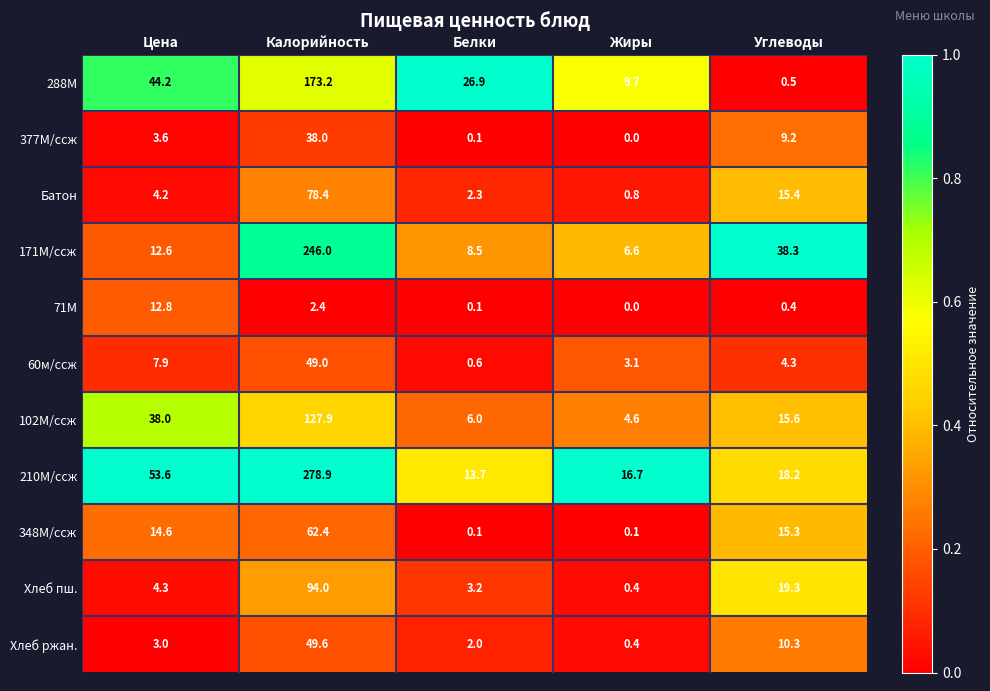

How many categories are shown in the chart?

5